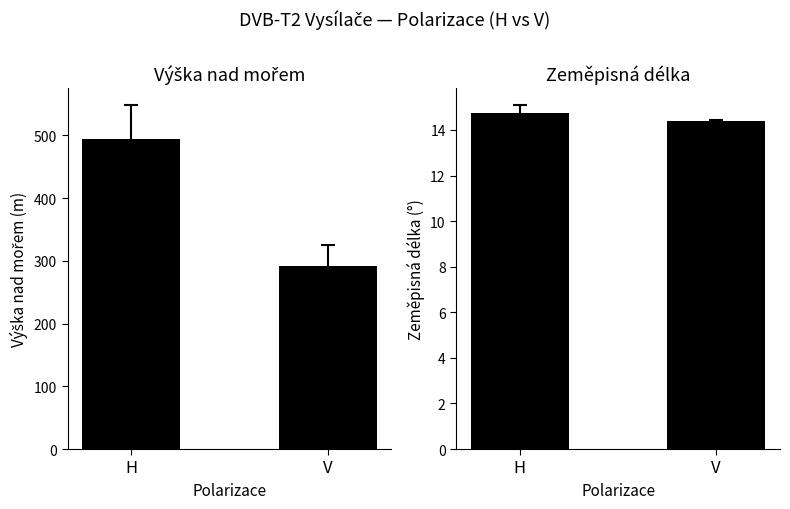

What is the sum of all Výška nad mořem values?

786.2